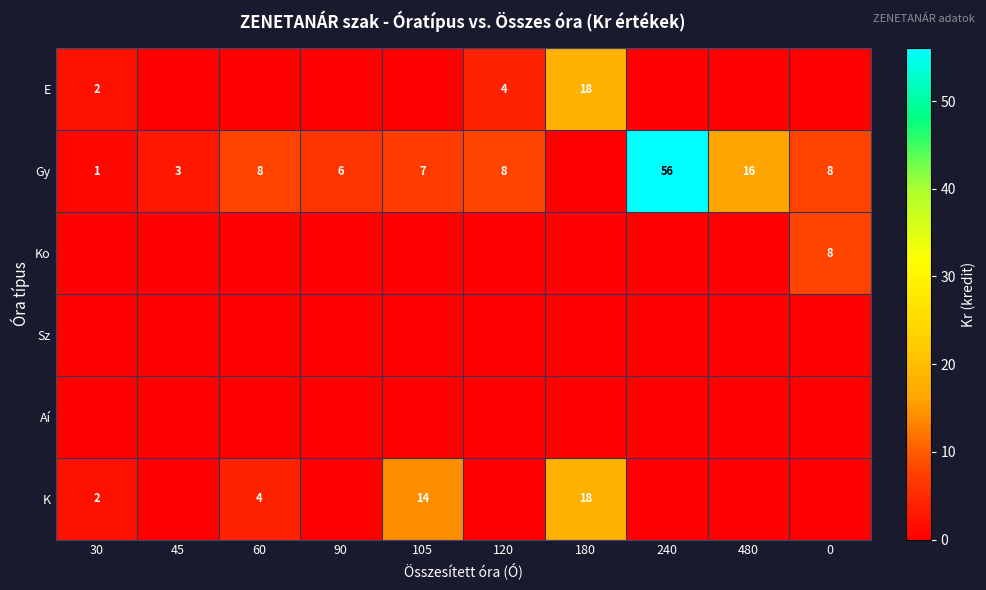

True or false: Gy has a value of 3 at 45.

True